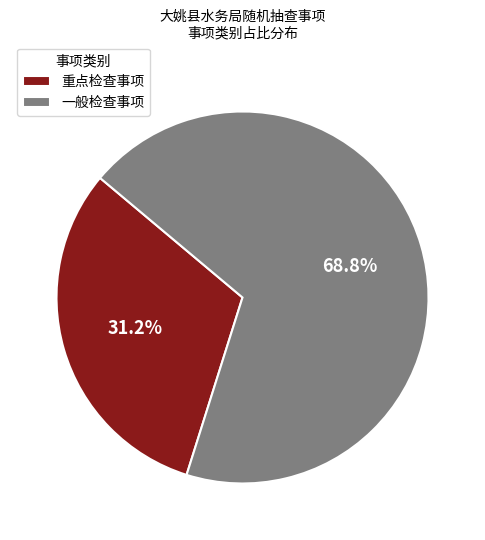

Count the number of slices in the pie.

2